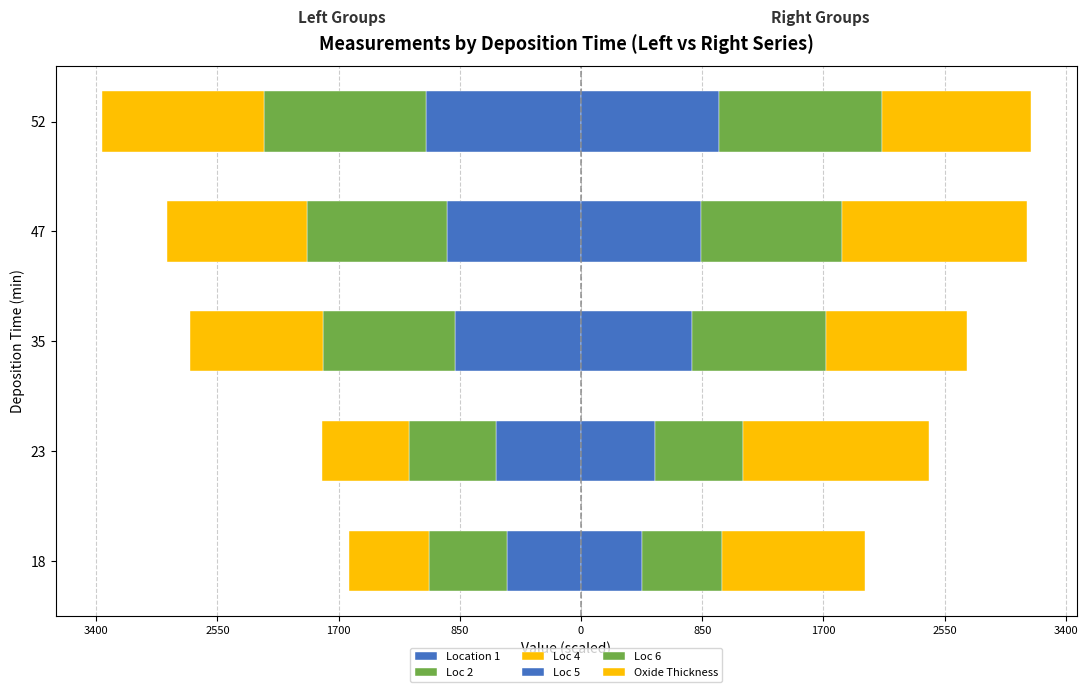

Which has a higher value, 23 or 52?

23